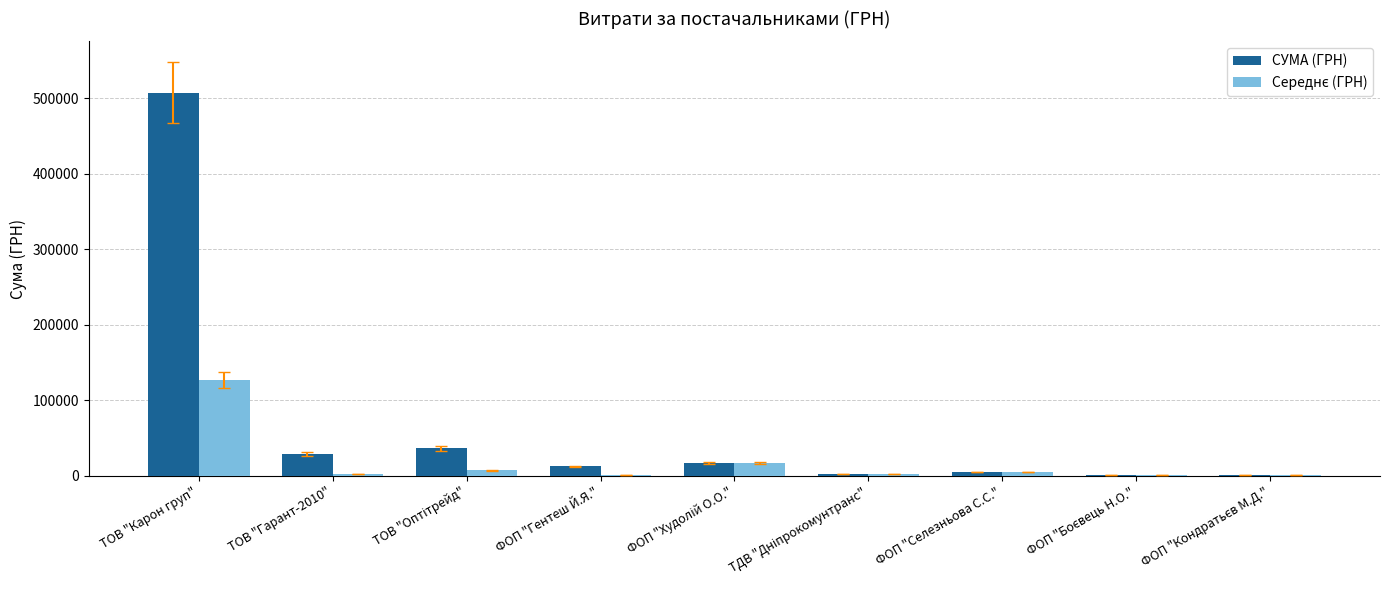

Which series has the largest total across all categories?

СУМА (ГРН)